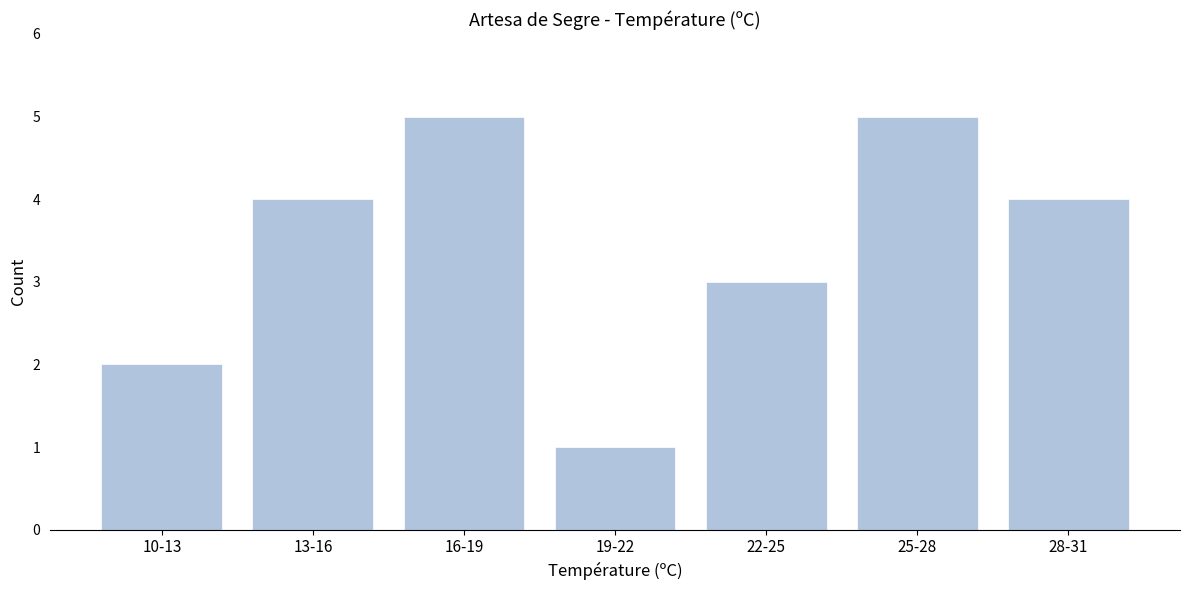

Reading right to left, list all the values displayed in this chart.

28-31=4	25-28=5	22-25=3	19-22=1	16-19=5	13-16=4	10-13=2